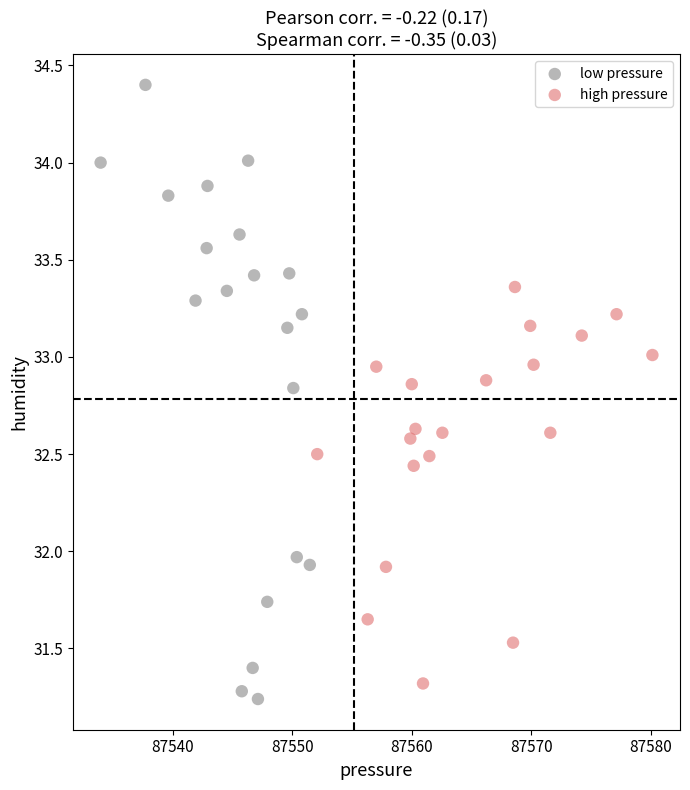

Which series has the widest spread of Y values?

low pressure